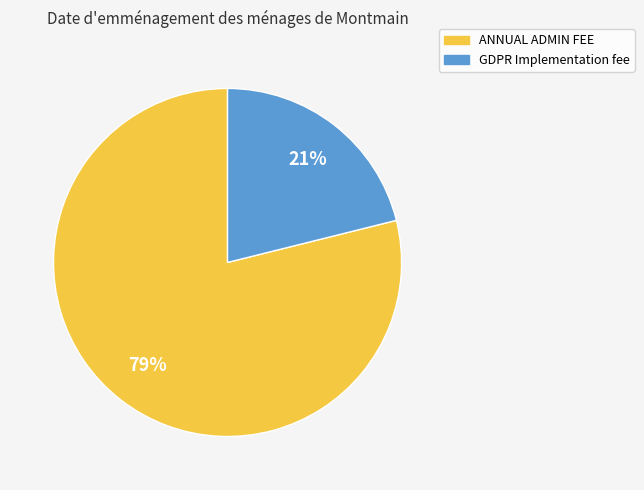

Approximately how many times larger is the value at GDPR Implementation fee compared to ANNUAL ADMIN FEE?

0.3